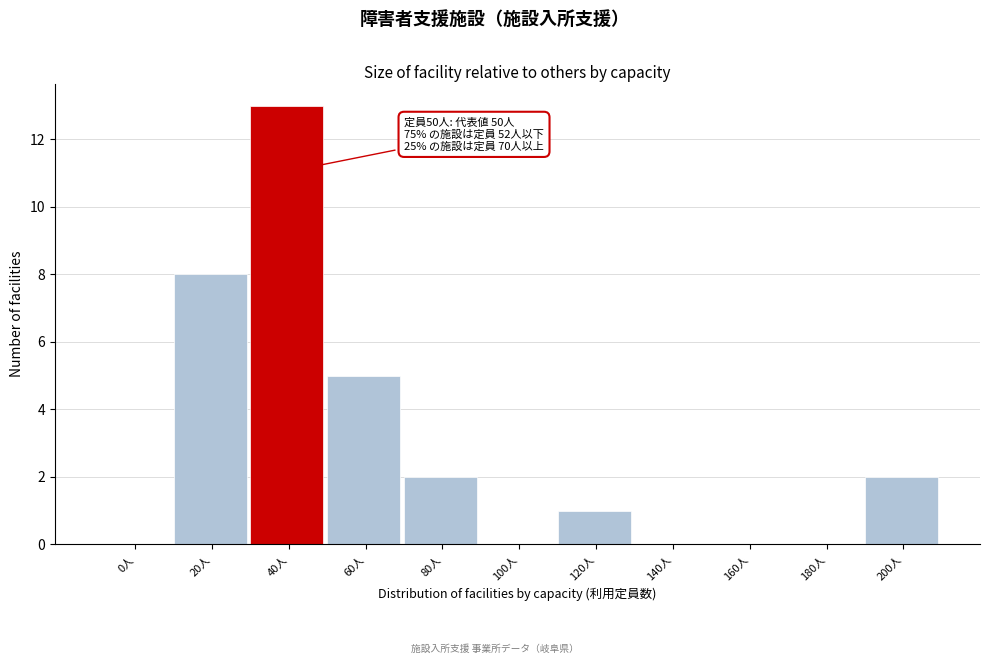

Reading left to right, what are all the values shown in this chart?

0人=0	20人=8	40人=13	60人=5	80人=2	100人=0	120人=1	140人=0	160人=0	180人=0	200人=2